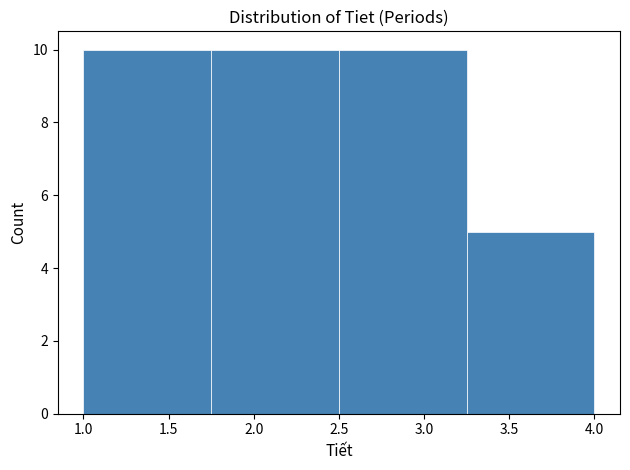

Reading left to right, list every bar in this chart as the range it spans on the x-axis followed by its height. The values are not printed on the chart, so give them approximately, as read against the axis.

1.00 to 1.75: 10
1.75 to 2.50: 10
2.50 to 3.25: 10
3.25 to 4.00: 5